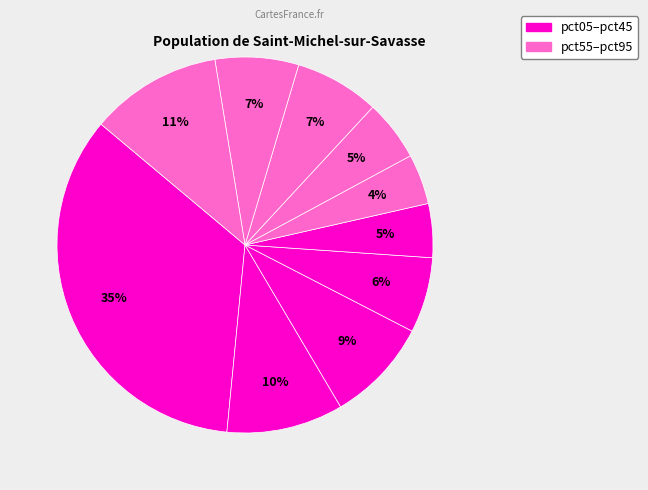

How many slices are in this pie chart?

10